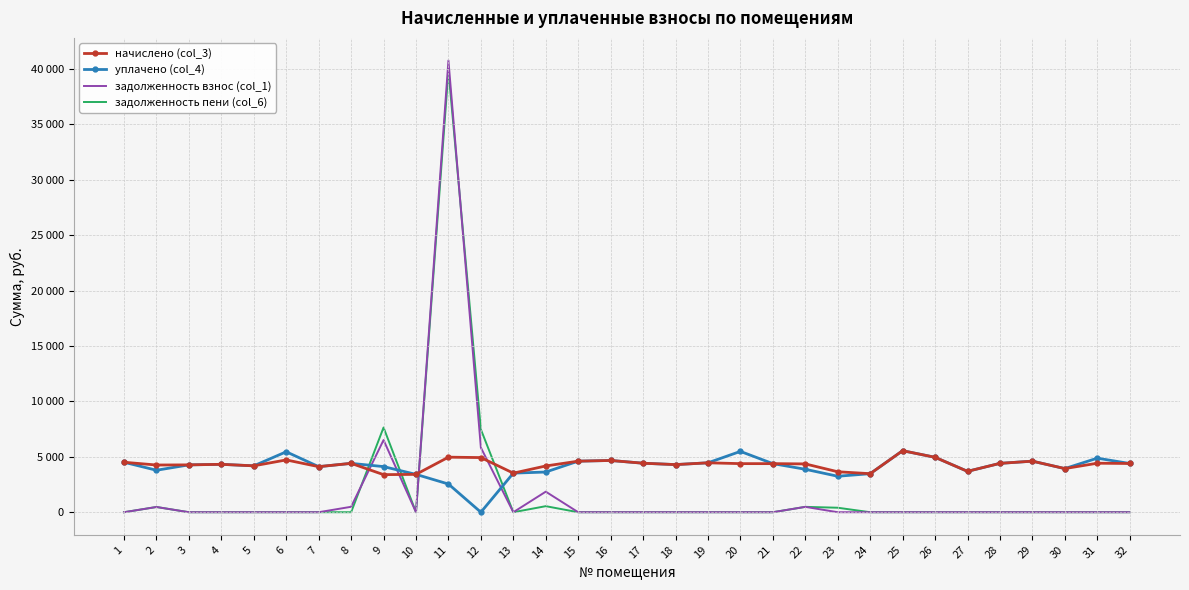

What are all the series names shown in the legend?

начислено (col_3), уплачено (col_4), задолженность взнос (col_1), задолженность пени (col_6)